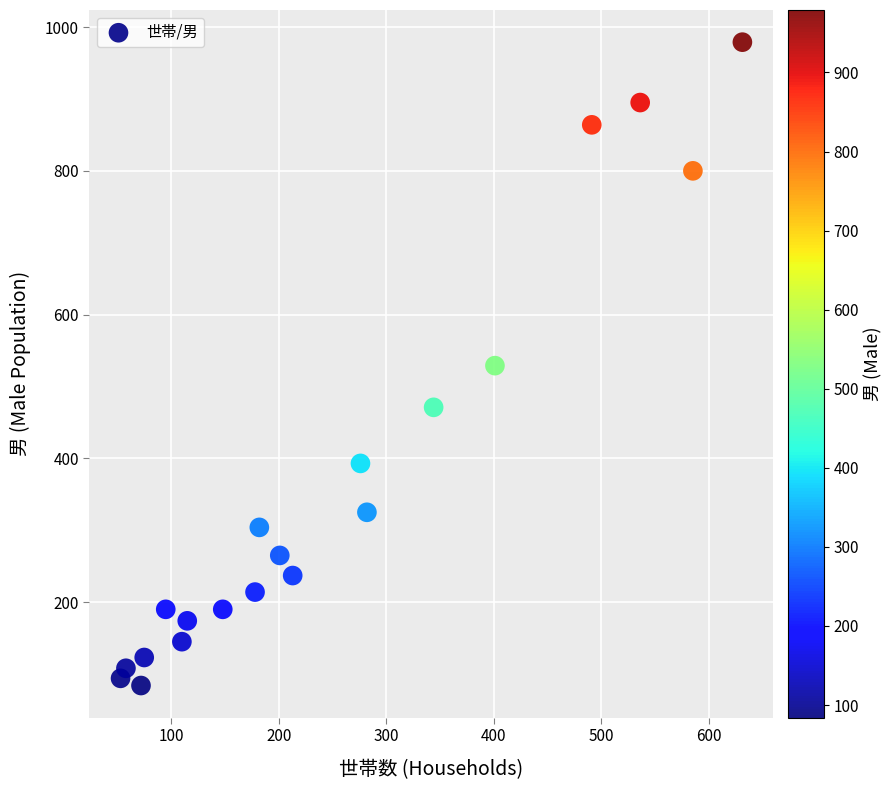

What is the range of Y values (max minus min)?

895